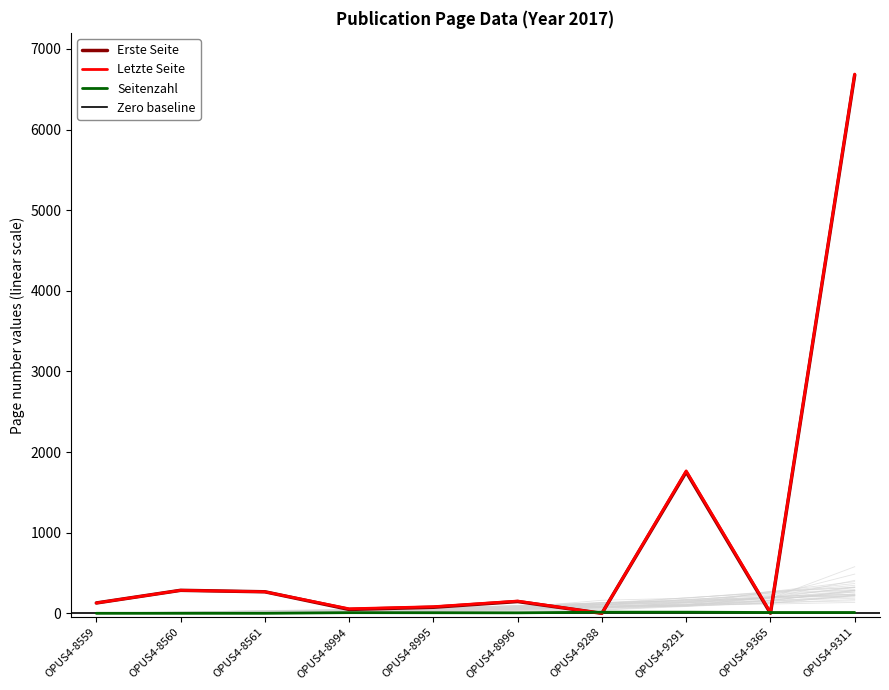

Which series has the largest range (max minus min)?

Letzte Seite